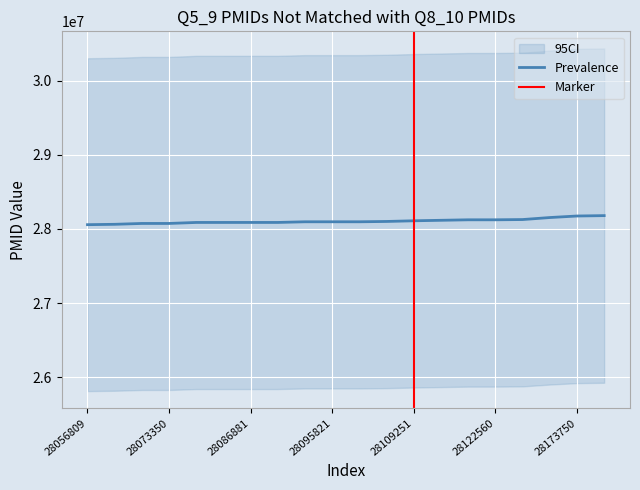

Rank the categories by value from lowest to highest.

28056809, 28061827, 28073344, 28073350, 28086819, 28086820, 28086881, 28086887, 28095780, 28095821, 28095822, 28100231, 28109251, 28115913, 28122537, 28122560, 28125962, 28153024, 28173750, 28178924